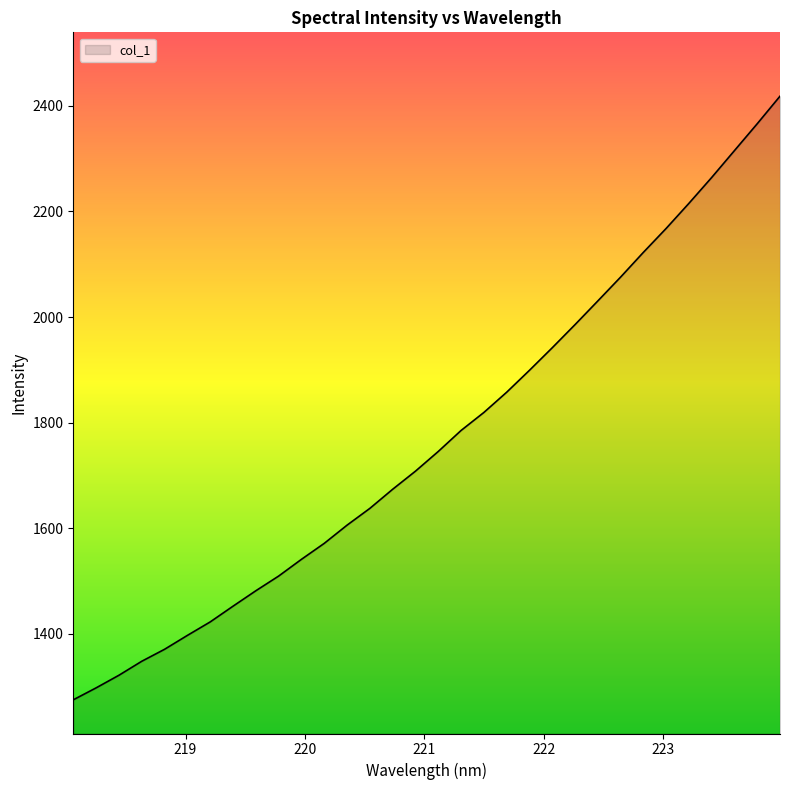

What is the maximum value shown in the chart?

2418.2